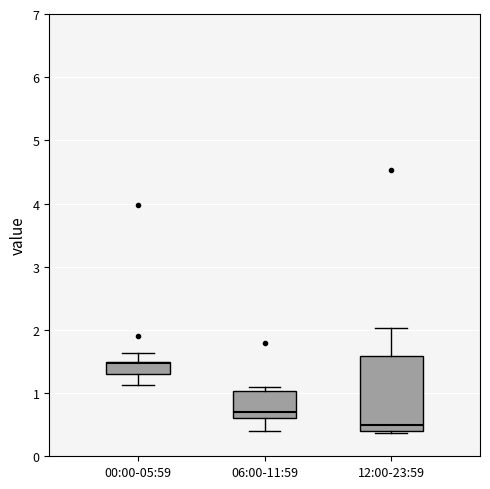

Reading left to right, read every box against the y-axis: the position of its median line, the range the box covers, and the ends of its whiskers. The values are not printed on the chart, so give them approximately, as read against the axis.

00:00-05:59: median 1.5 (just below the box's upper edge), box 1.3 to 1.5, whiskers 1.1 to 1.6
06:00-11:59: median 0.7, box 0.6 to 1.0, whiskers 0.4 to 1.1
12:00-23:59: median 0.5, box 0.4 to 1.6, whiskers 0.4 (just below the box's lower edge) to 2.0